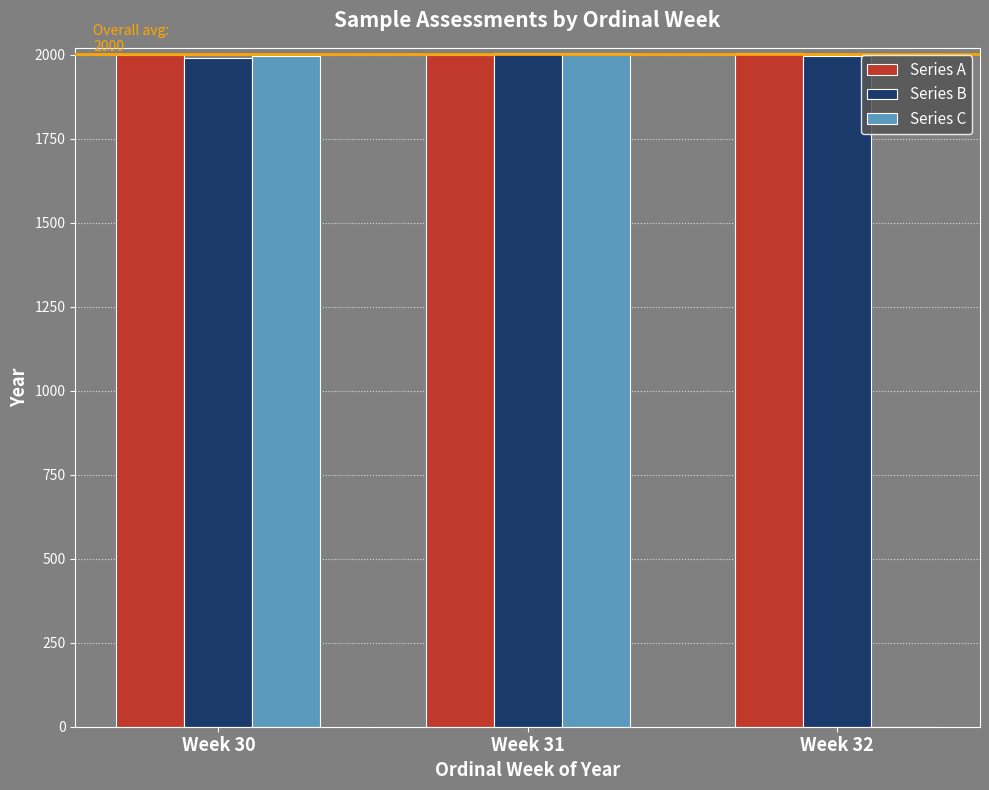

Are the bars grouped side by side (vs. stacked)?

Yes